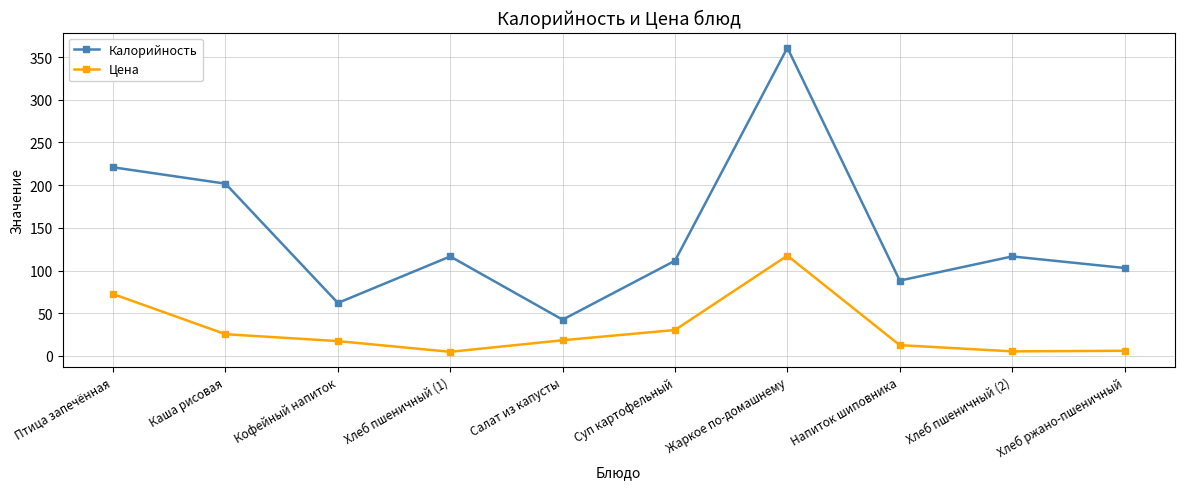

Which series has the widest spread of values?

Калорийность